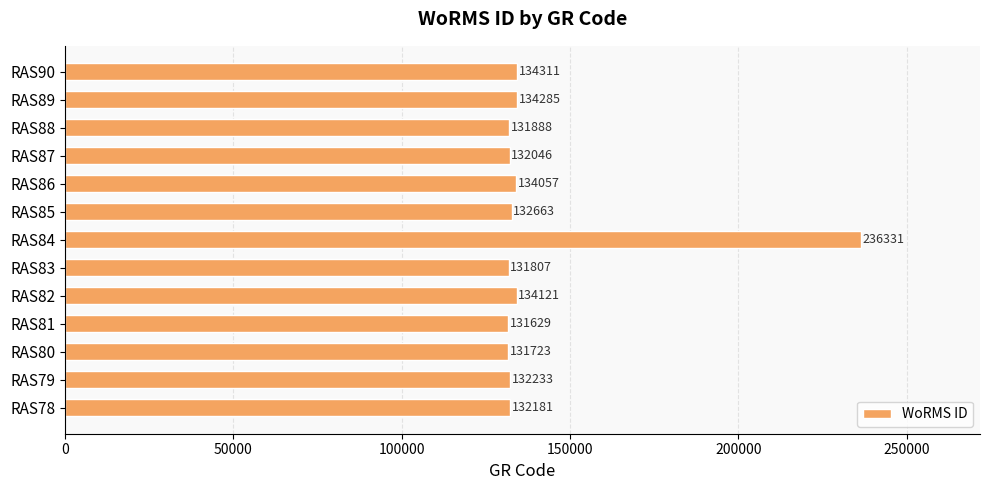

Reading top to bottom, list all the values displayed in this chart.

RAS90=134311	RAS89=134285	RAS88=131888	RAS87=132046	RAS86=134057	RAS85=132663	RAS84=236331	RAS83=131807	RAS82=134121	RAS81=131629	RAS80=131723	RAS79=132233	RAS78=132181